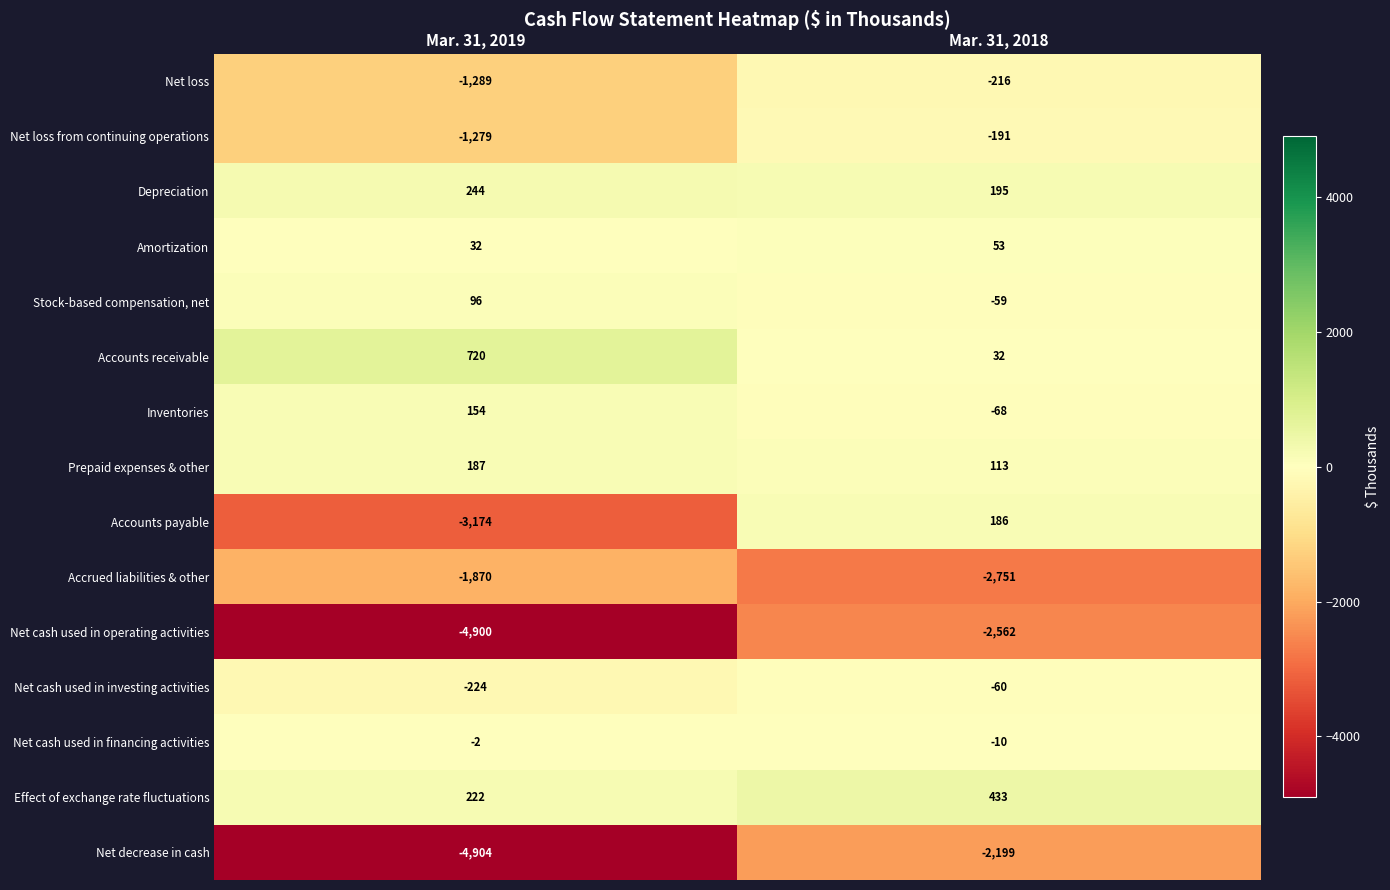

What is the maximum value shown in the chart?

720